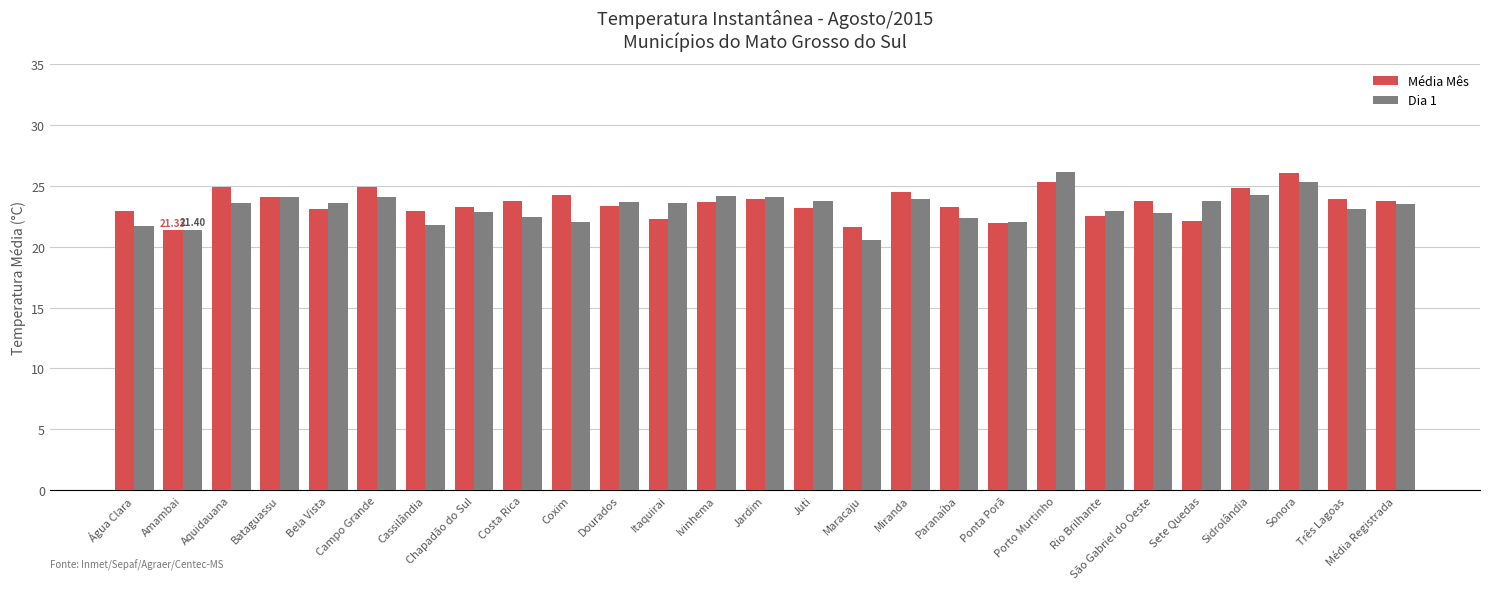

What is the maximum value for Dia 1?

26.1